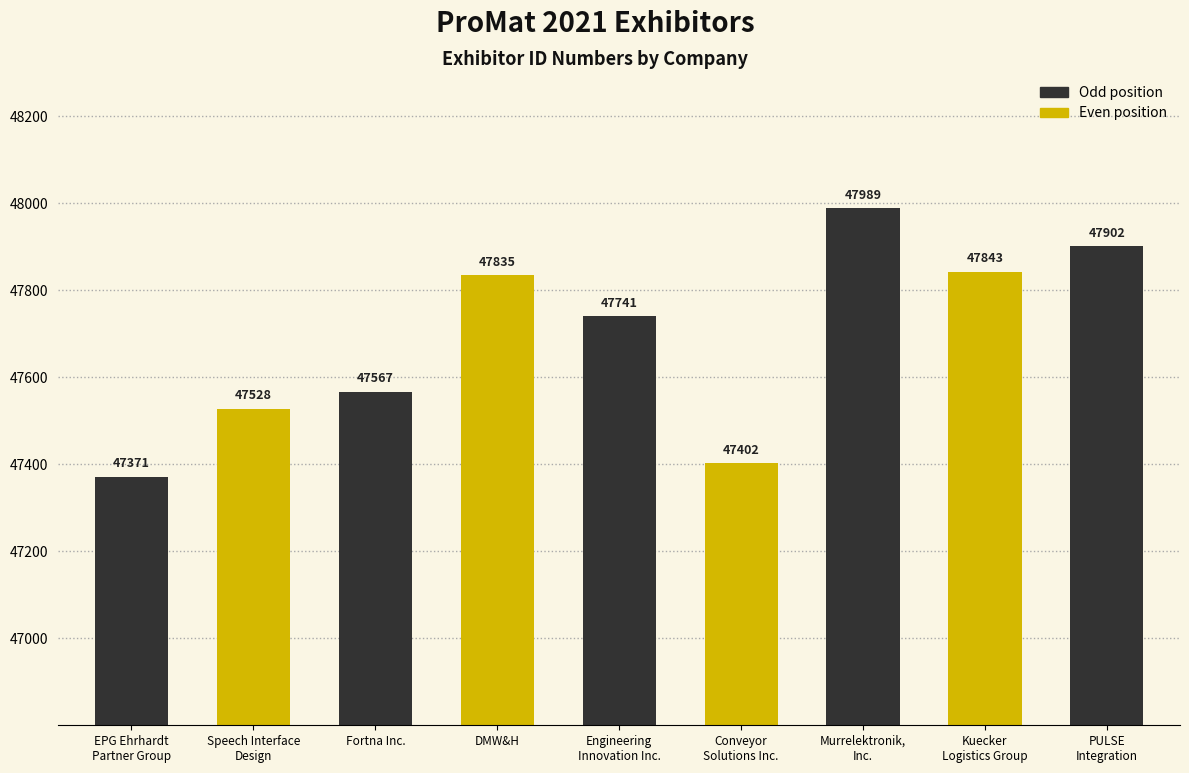

What is the smallest value displayed?

47371